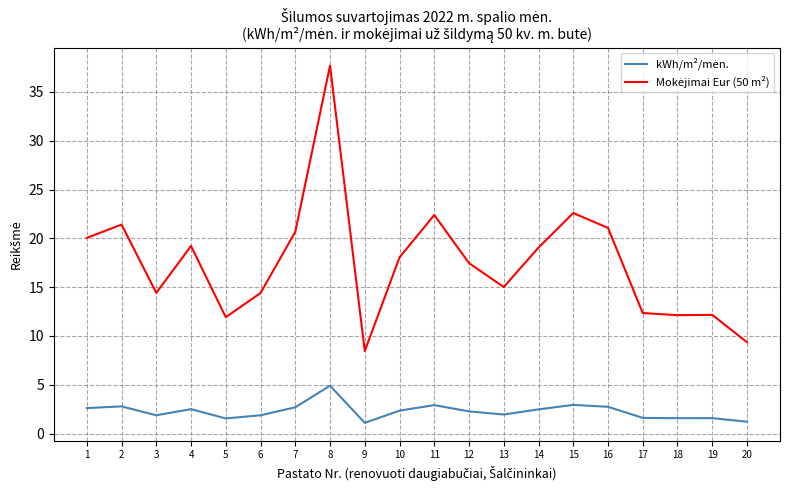

What is the greatest value displayed?

37.7